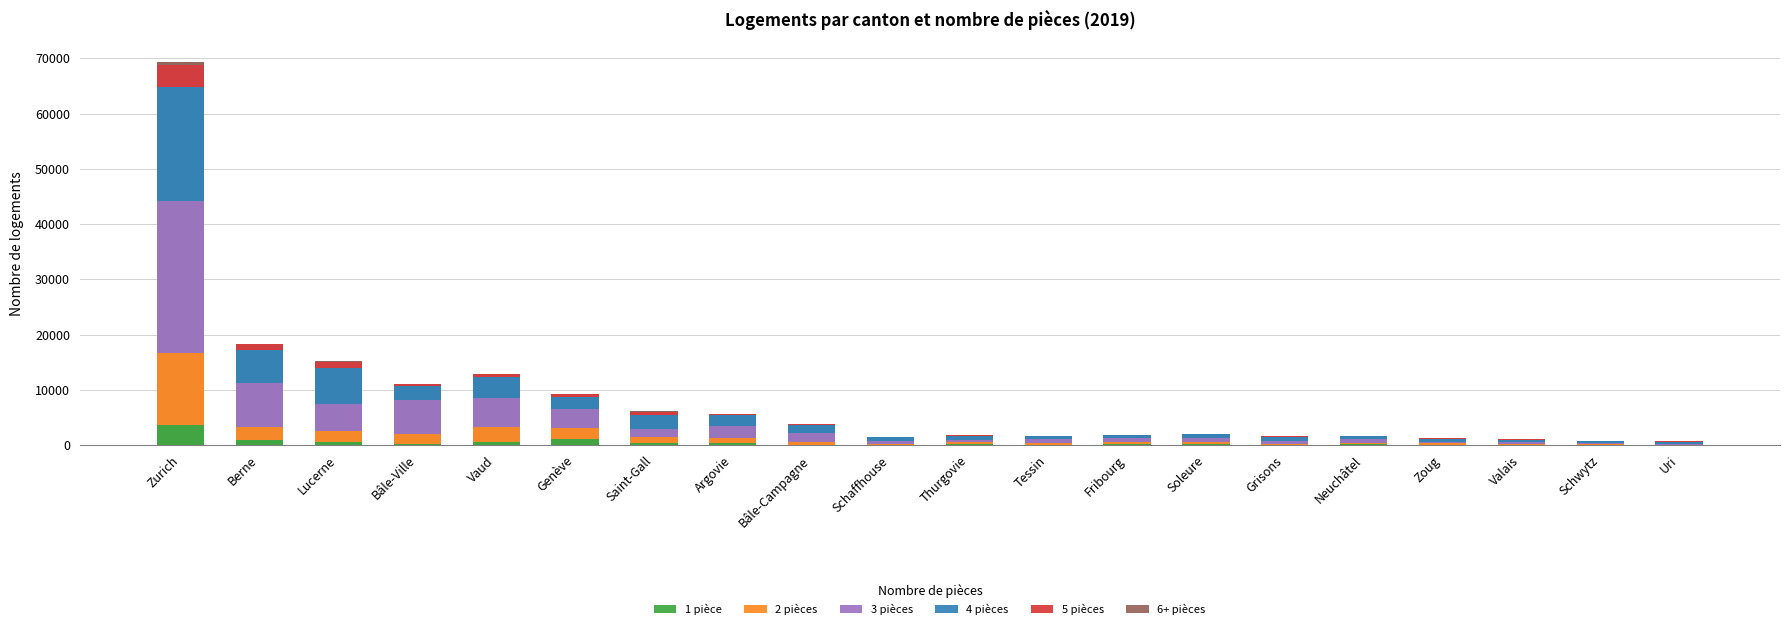

Reading left to right, transcribe all the data shown in this chart.

1 pièce: 3641	879	471	198	622	1078	327	282	58	50	119	40	184	91	52	109	58	19	18	4
2 pièces: 12937	2400	2023	1725	2635	2055	1110	929	440	133	333	322	310	497	160	192	265	237	110	49
3 pièces: 27661	7877	4877	6190	5179	3353	1511	2166	1598	548	489	650	719	737	443	692	297	289	196	176
4 pièces: 20603	6110	6647	2535	3910	2184	2475	1974	1512	640	672	536	592	606	804	538	512	386	318	335
5 pièces: 3921	976	1053	352	458	503	572	310	192	68	99	27	72	80	85	37	142	58	55	66
6+ pièces: 607	125	66	47	6	73	78	20	42	2	8	6	2	4	2	0	7	0	6	2